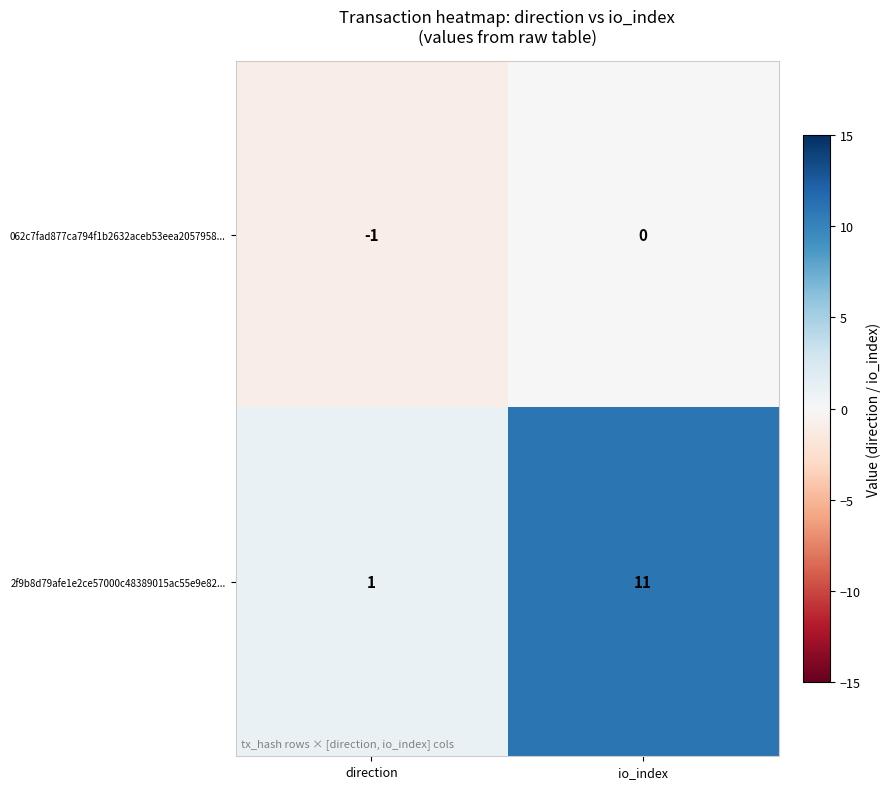

List the series in order of their peak value, lowest first.

062c7fad877ca794f1b2632aceb53eea2057958..., 2f9b8d79afe1e2ce57000c48389015ac55e9e82...